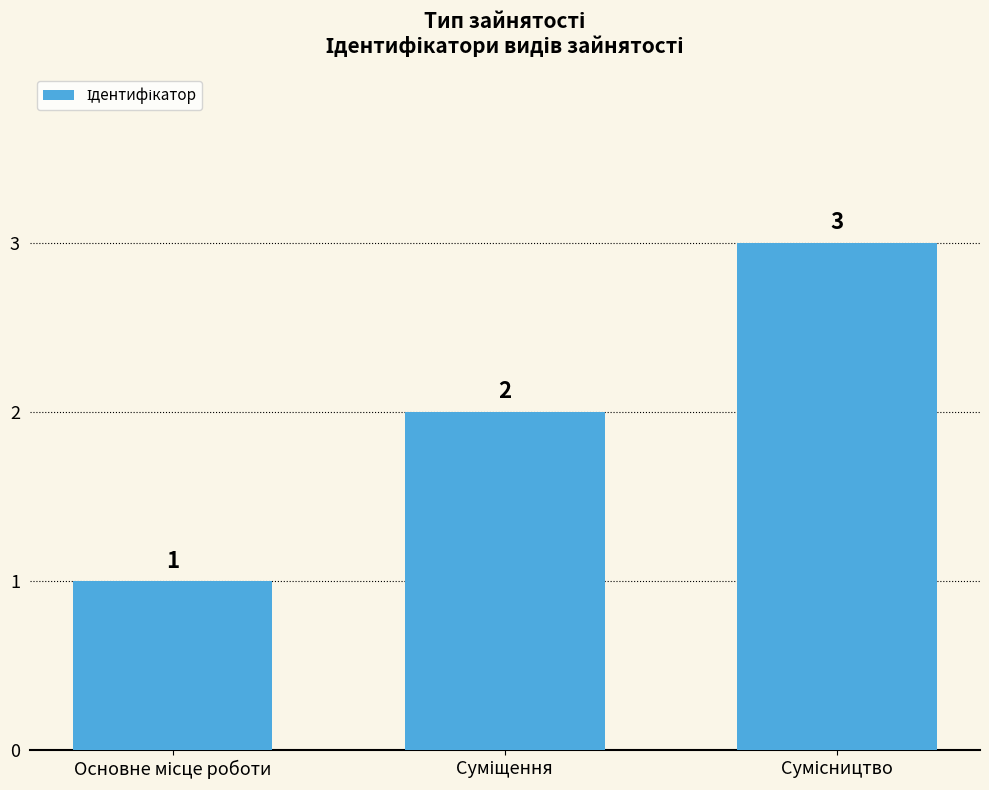

How many categories are shown in the chart?

3